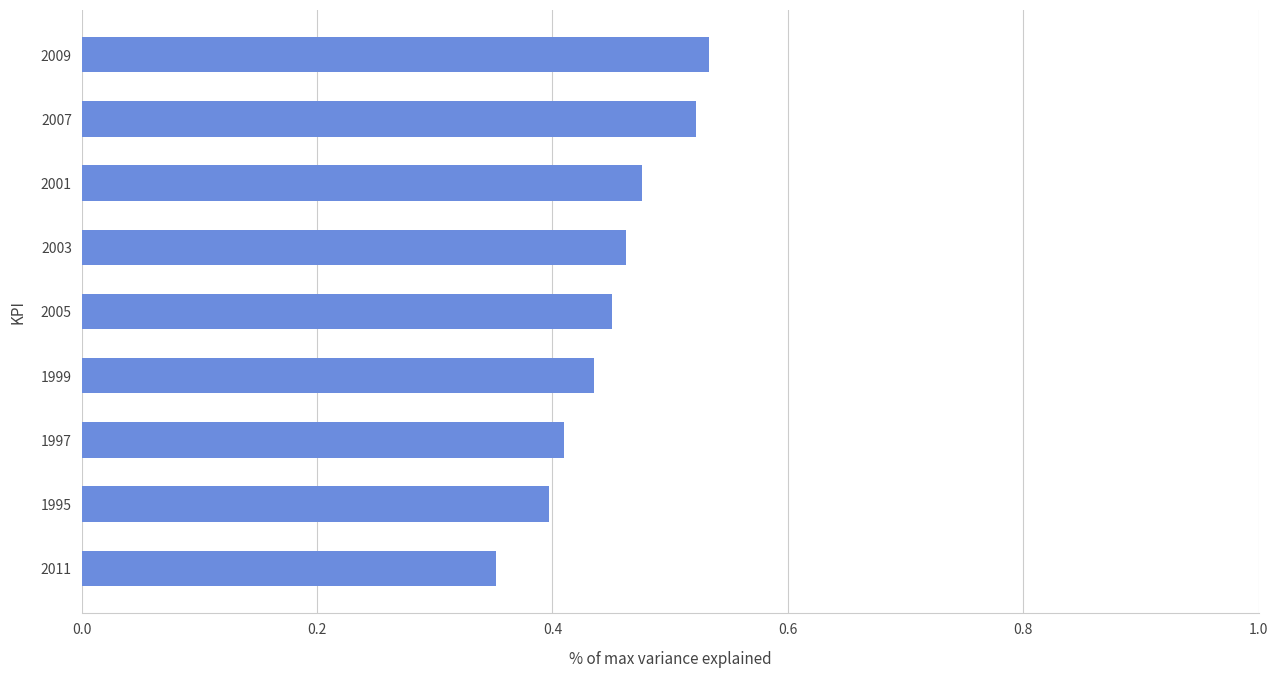

At which category does the chart reach its minimum across all series?

2011